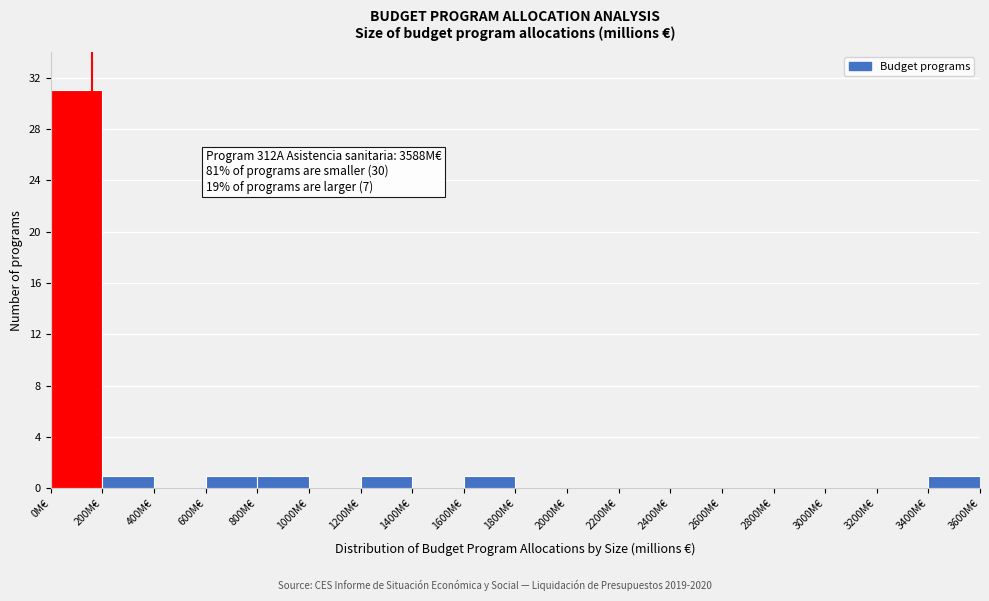

Over which range of the x-axis is the bar tallest?

0 to 200